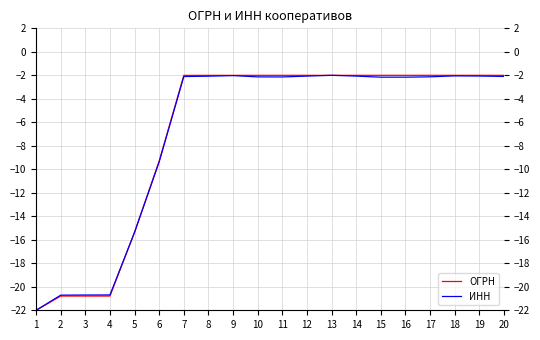

What is the lowest value of the ОГРН series?

-22.0